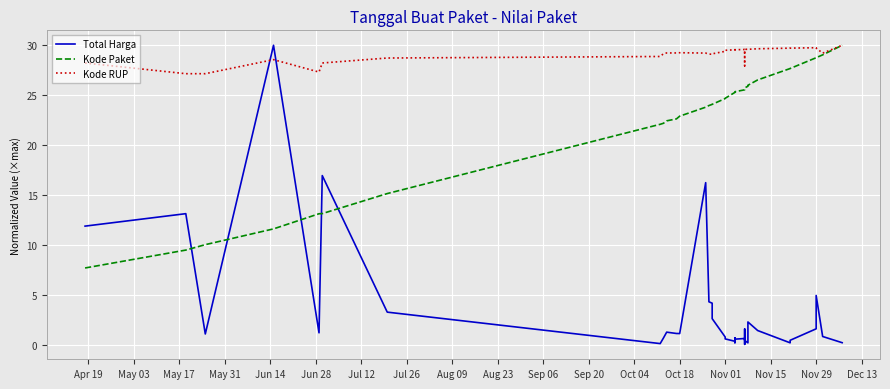

Reading left to right, what are all the values shown in this chart?

Total Harga: 11.9	13.2	1.2	30.0	1.3	17.0	3.3	0.2	0.7	1.3	1.2	1.2	16.3	4.4	4.2	2.7	0.9	0.7	0.4	0.3	0.8	0.6	0.4	0.6	0.7	0.3	0.1	1.7	0.5	0.3	2.4	1.5	0.3	0.5	0.5	0.5	1.7	5.0	0.9	0.3
Kode Paket: 7.7	9.5	10.1	11.7	13.2	13.2	15.2	22.1	22.2	22.5	22.6	22.9	23.8	24.0	24.1	24.1	24.7	24.7	25.3	25.3	25.3	25.3	25.4	25.4	25.5	25.6	25.6	25.7	25.7	25.9	26.0	26.5	27.7	27.7	27.7	27.7	28.8	28.8	29.0	30.0
Kode RUP: 28.2	27.2	27.2	28.6	27.3	28.2	28.7	28.9	29.2	29.2	29.2	29.3	29.2	29.1	29.1	29.1	29.4	29.5	29.6	29.6	29.6	29.6	29.6	29.6	29.6	27.9	27.9	29.1	29.6	29.6	29.6	29.7	29.7	29.7	29.7	29.7	29.8	29.7	29.2	30.0